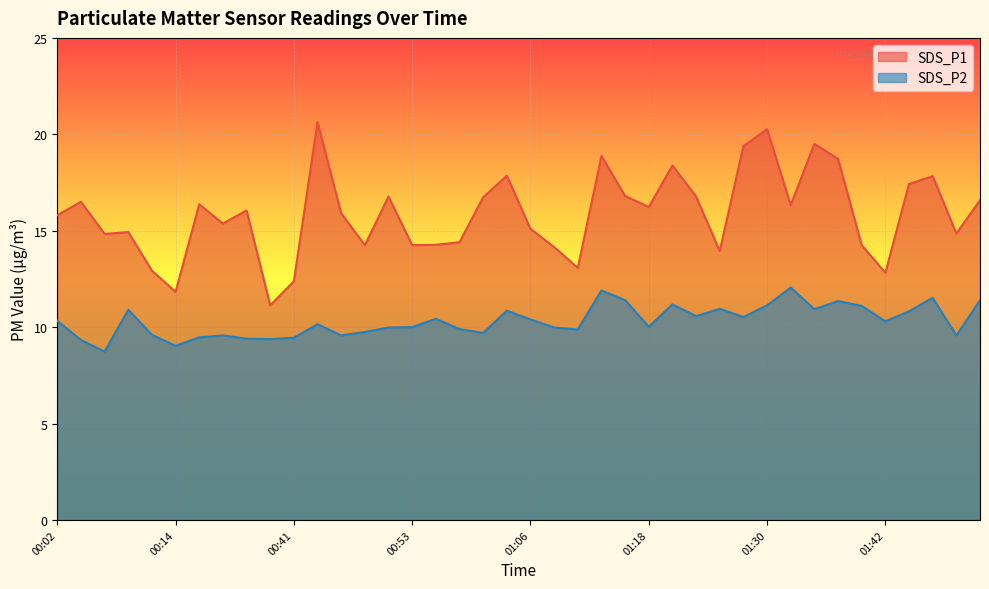

List the series in order of their peak value, highest first.

SDS_P1, SDS_P2